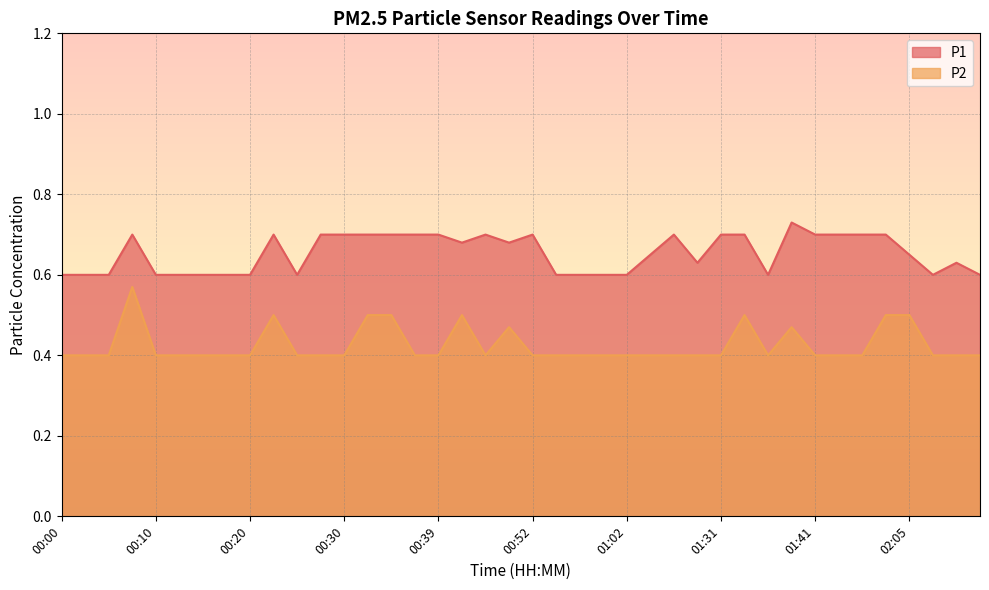

Count the P1 values in the range 0 to 1.

40